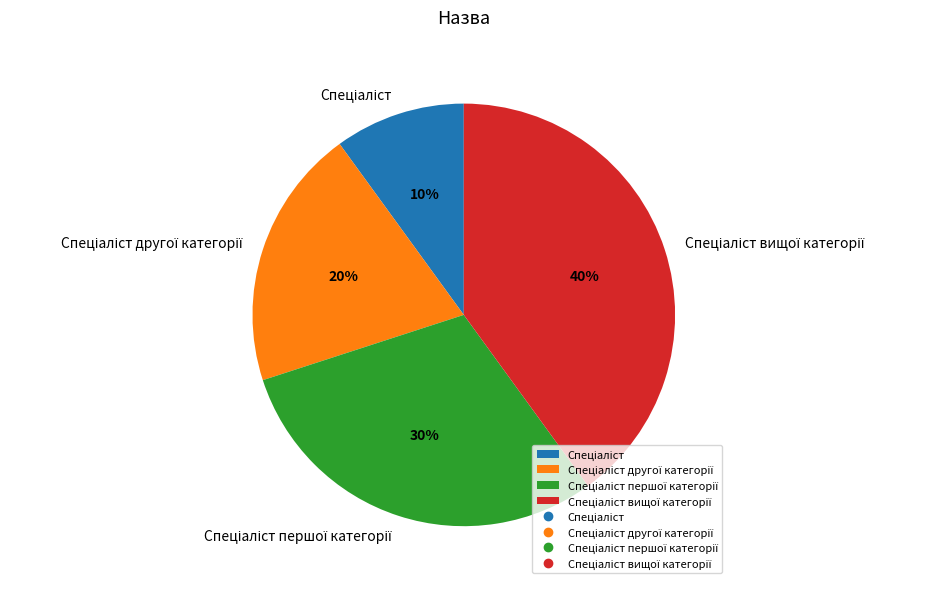

To the nearest percent, what is the average slice percentage?

25%